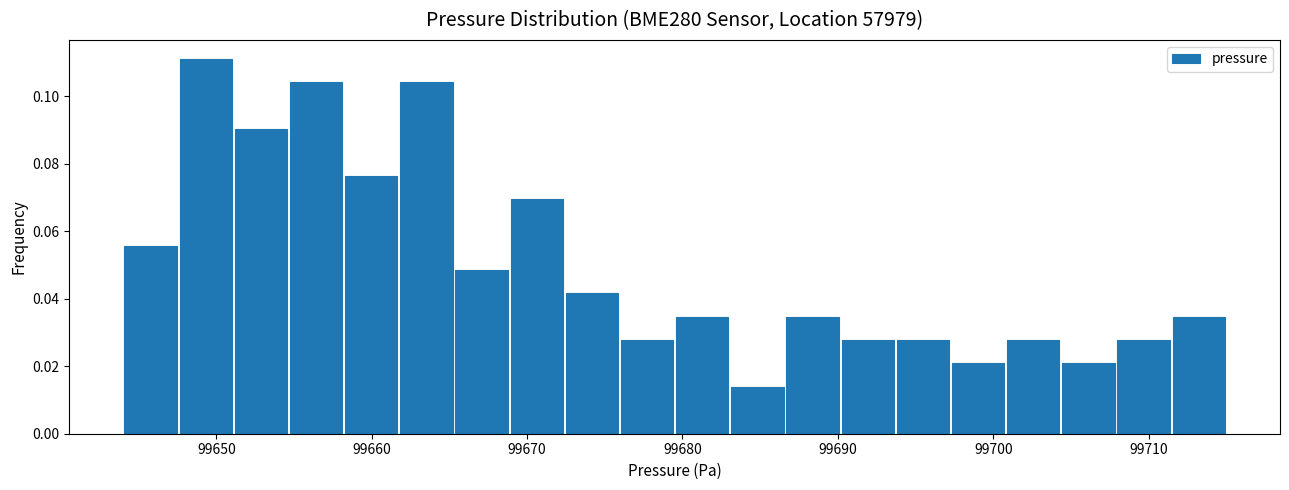

Around what value on the x-axis is the tallest bar? Give the approximate position of its centre, as read against the axis.

99649